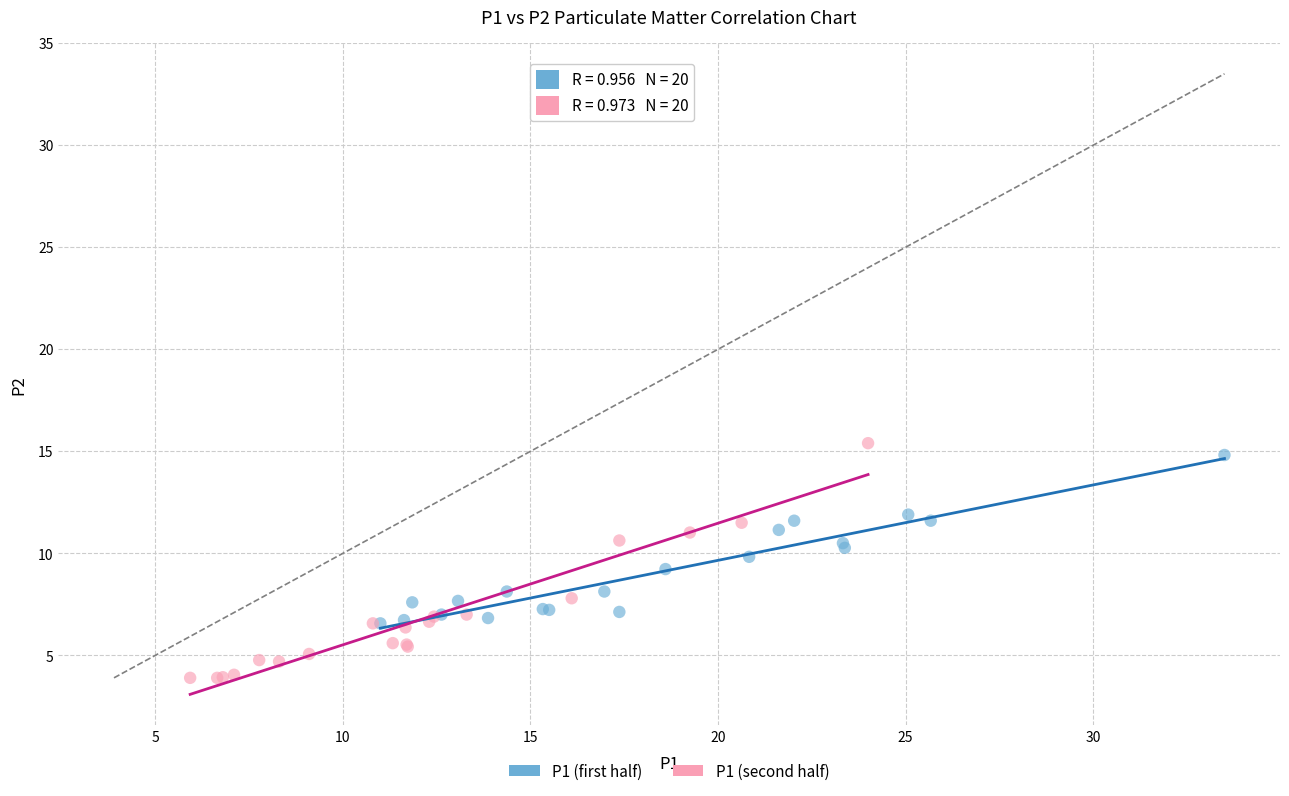

What are all the series names shown in the legend?

P1 (first half), P1 (second half)